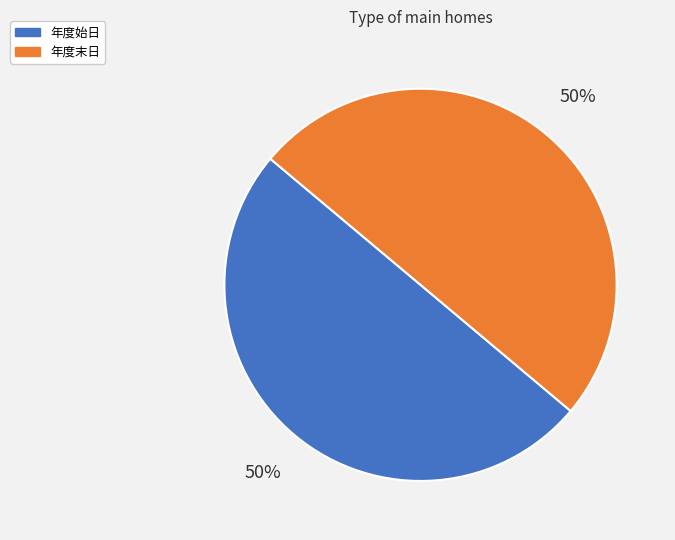

The 年度始日 slice represents 50% of the pie. True or false?

True